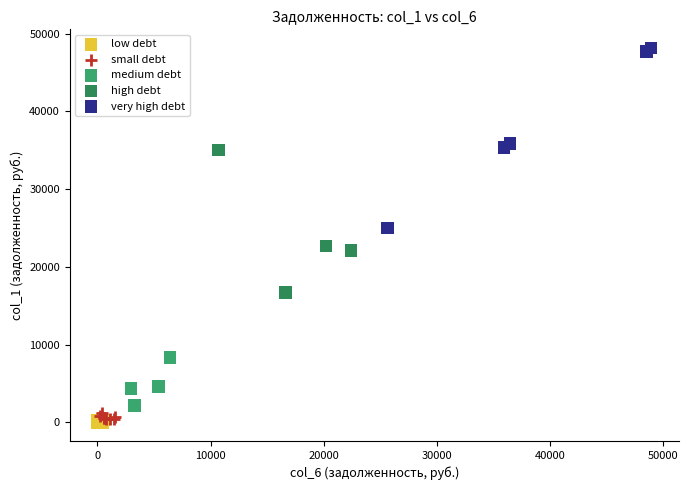

What are all the series names shown in the legend?

low debt, small debt, medium debt, high debt, very high debt